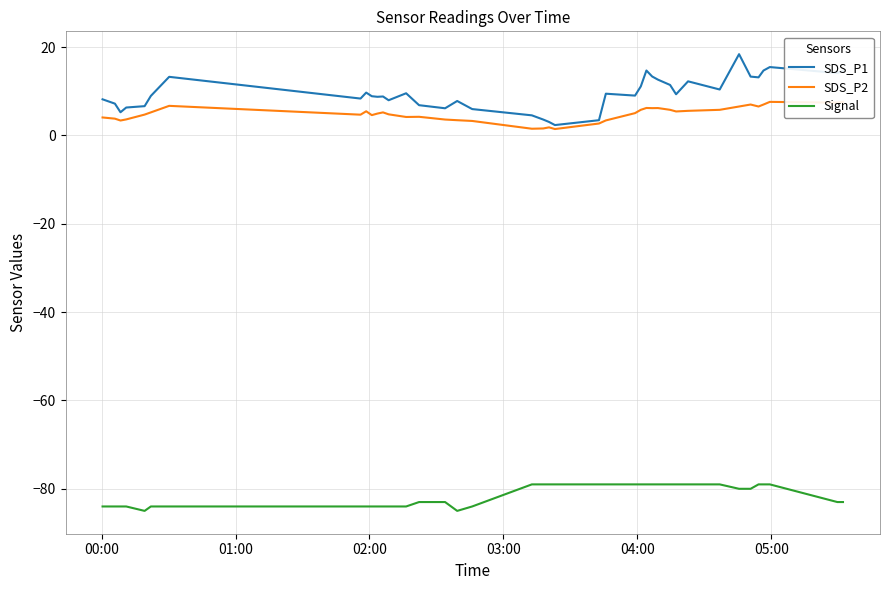

What is the average value of the SDS_P1 series?

9.5